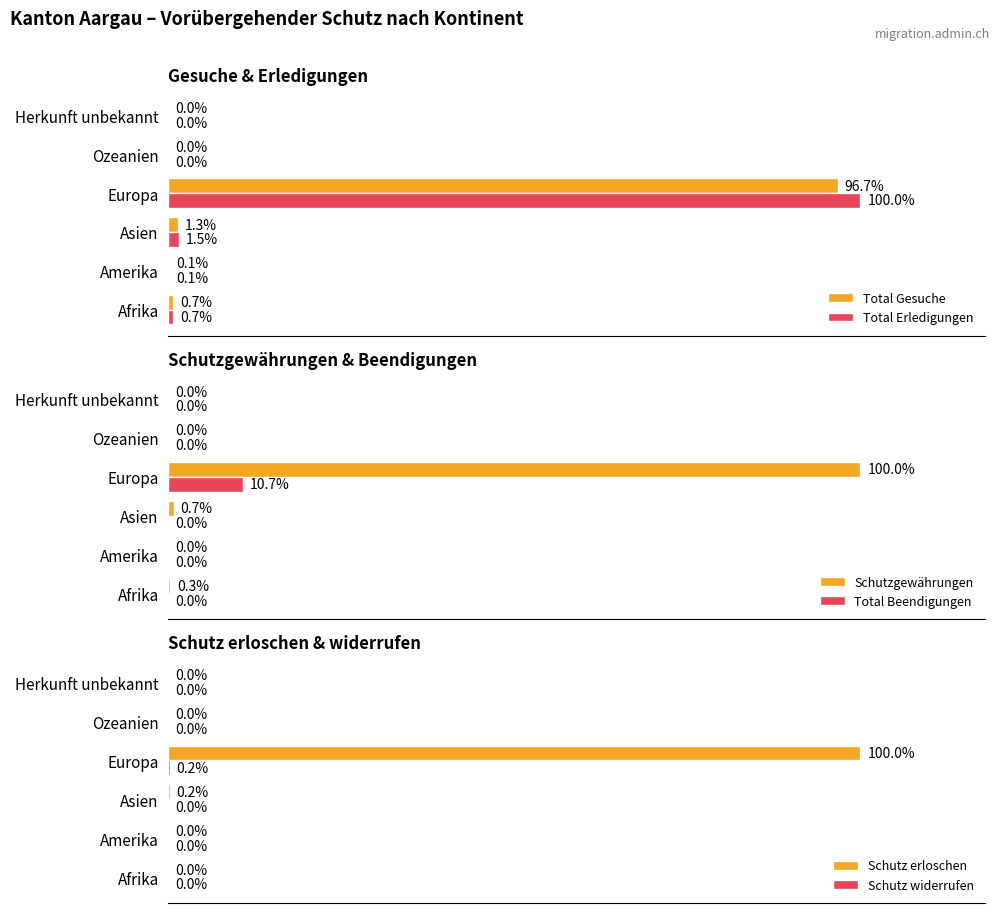

At which label is Total Beendigungen closest to 298?

Asien